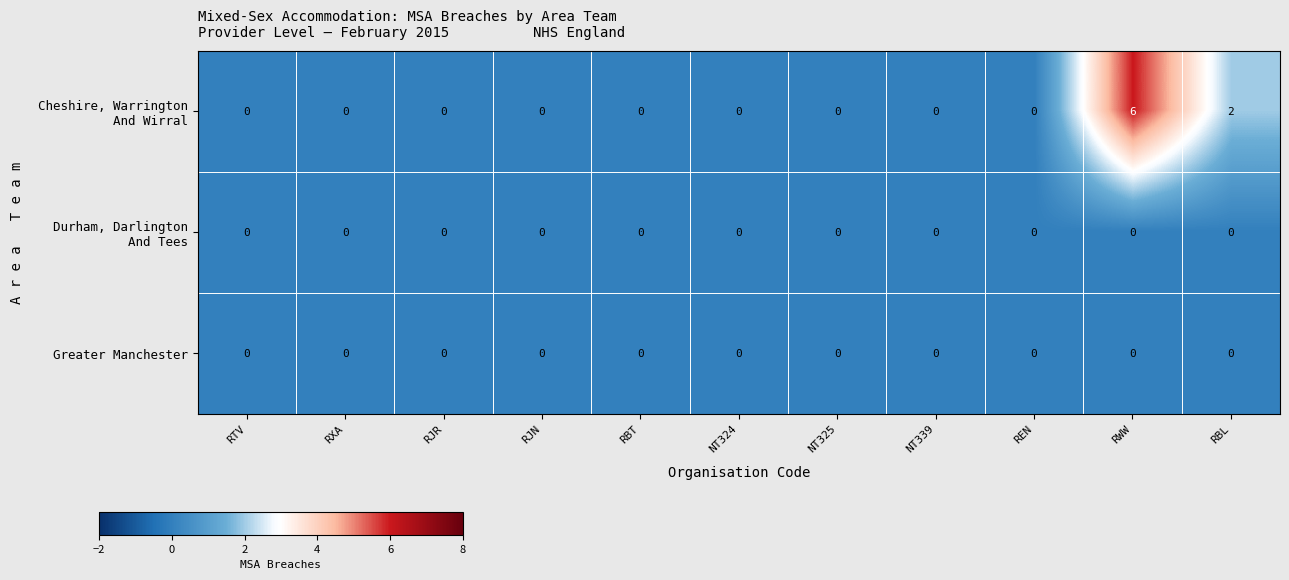

At which category is the sum across all series the highest?

RWW